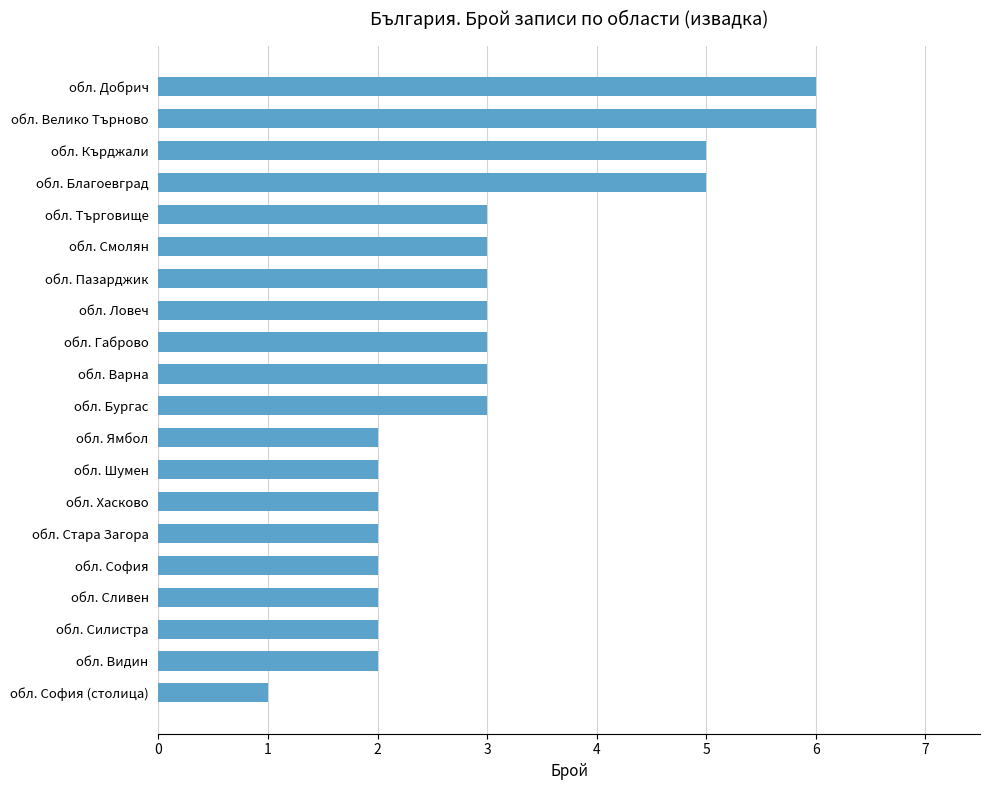

How many values are between 2 and 3?

15